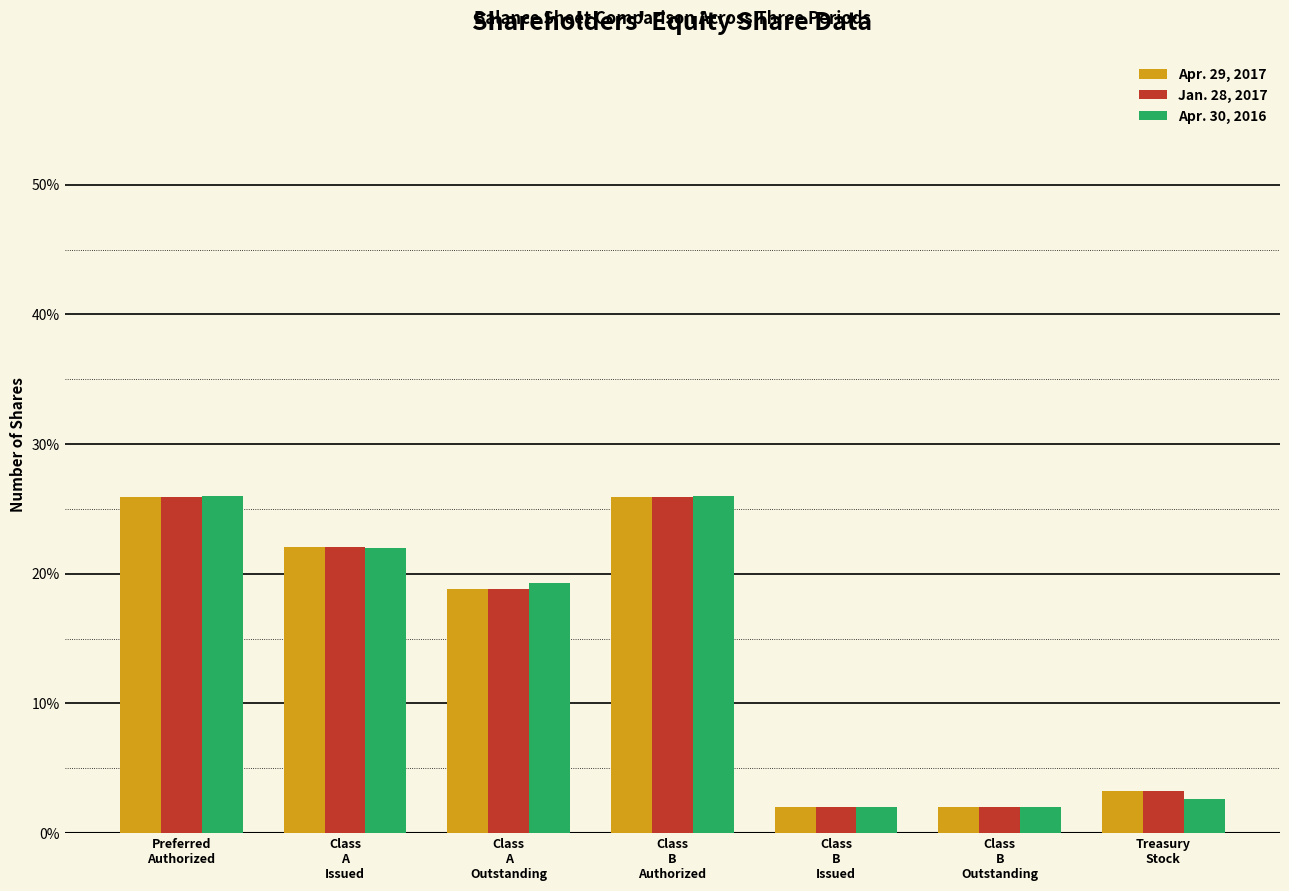

Reading right to left, transcribe all the data shown in this chart.

Apr. 29, 2017: 3.3	2.0	2.0	25.9	18.8	22.1	25.9
Jan. 28, 2017: 3.3	2.0	2.0	25.9	18.8	22.1	25.9
Apr. 30, 2016: 2.7	2.0	2.0	26.0	19.3	22.0	26.0